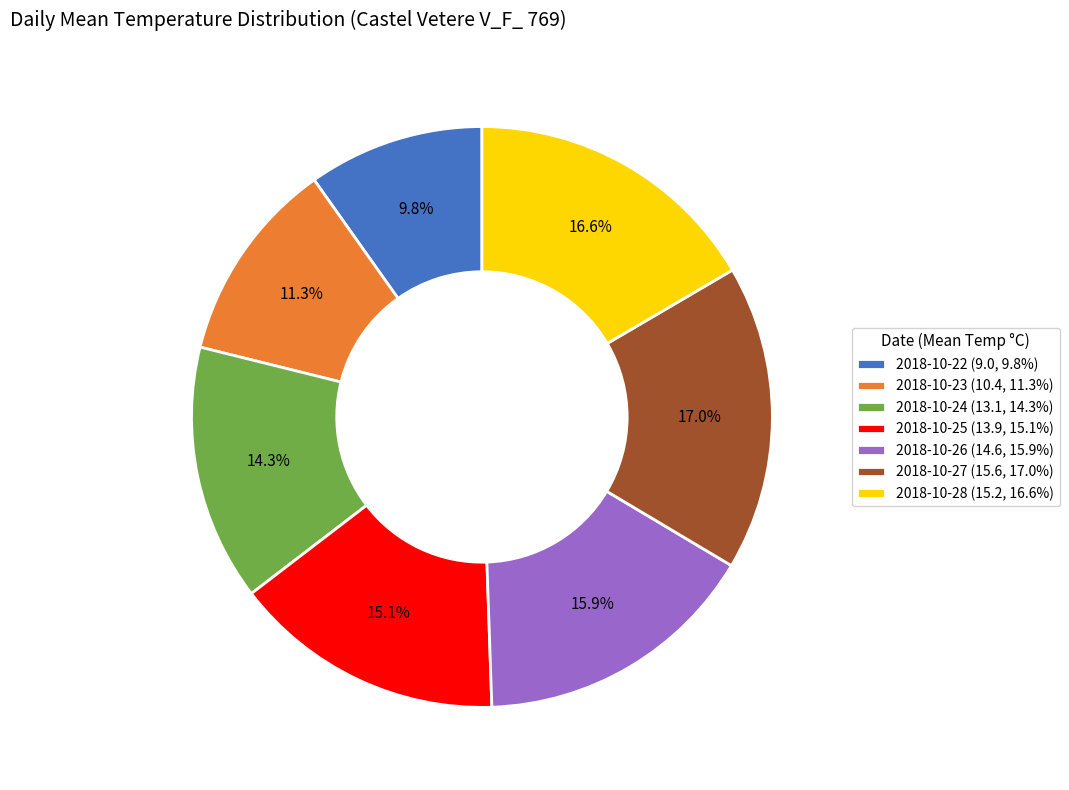

Count the number of slices in the pie.

7